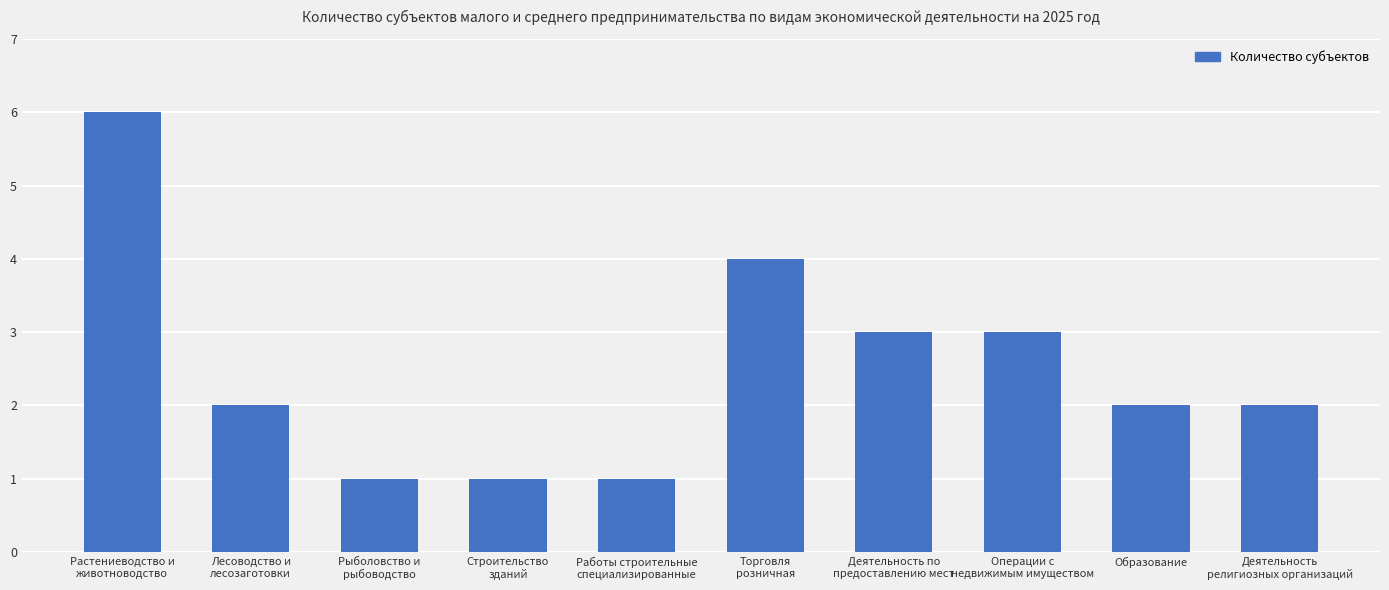

What is the difference between the values at Образование and Рыболовство и
рыбоводство?

1